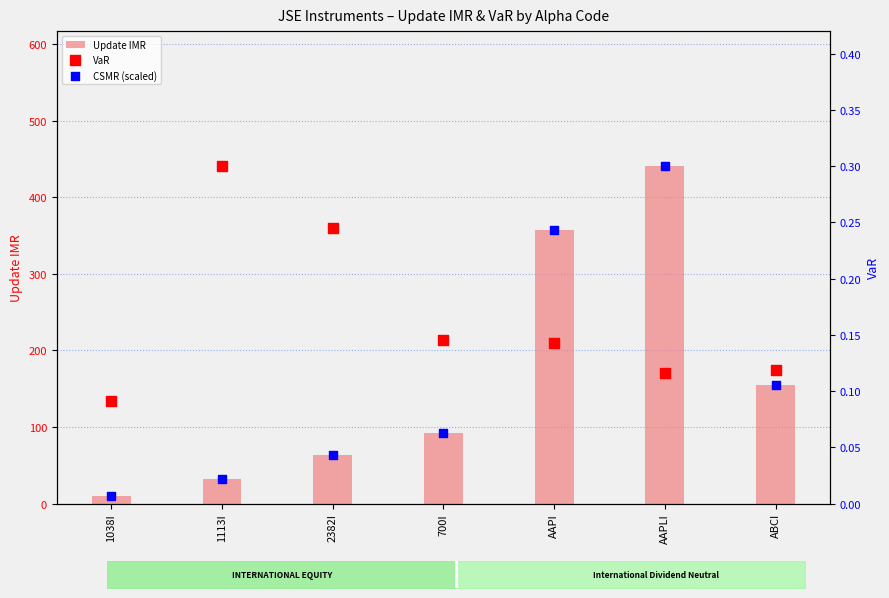

What is the total value across all series at 1038I?

10.1